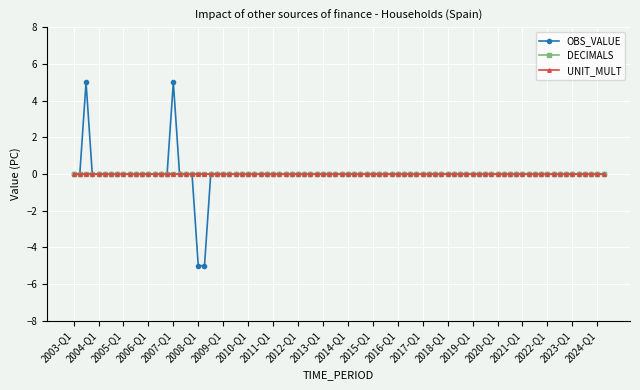

Is this an area chart (filled region under the line)?

No